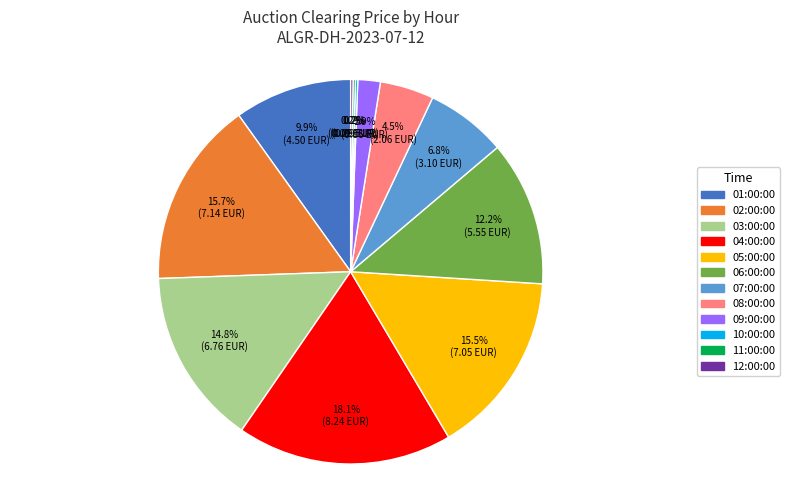

Combined, what portion of the pie is 09:00:00 and 02:00:00?

17.6%